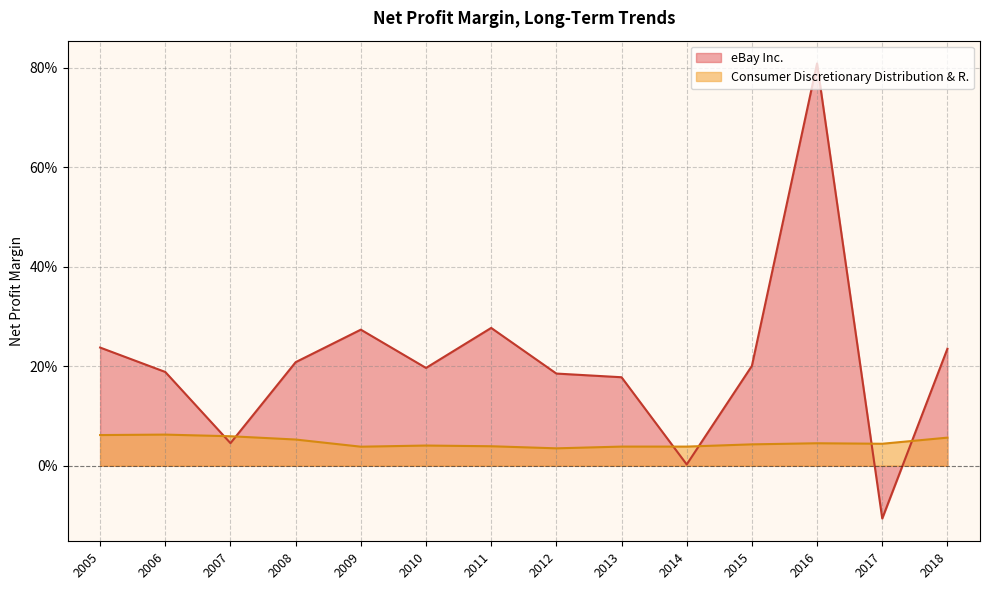

How many lines are shown in the chart?

2